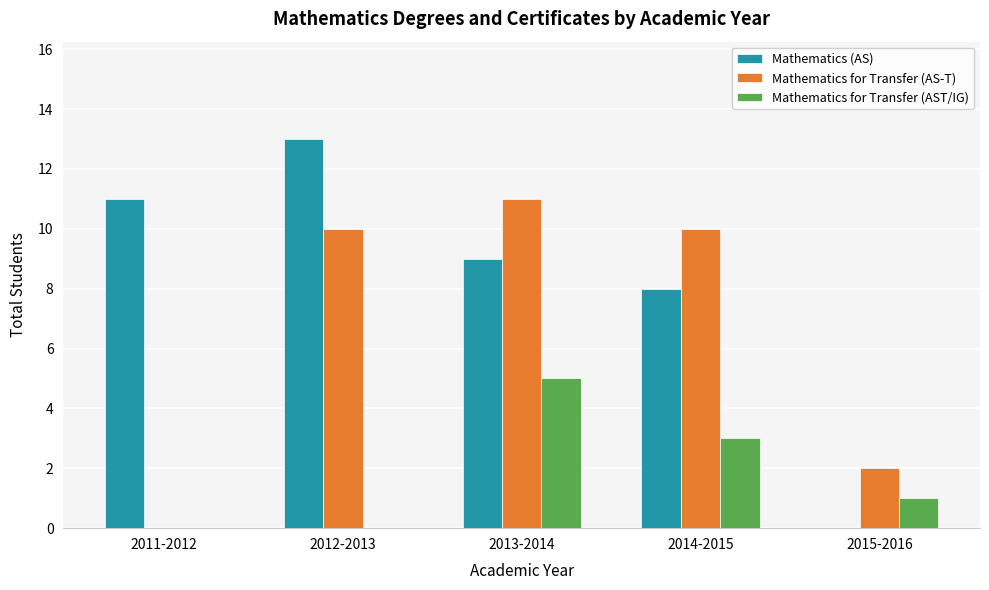

What is the total value across all series at 2012-2013?

23